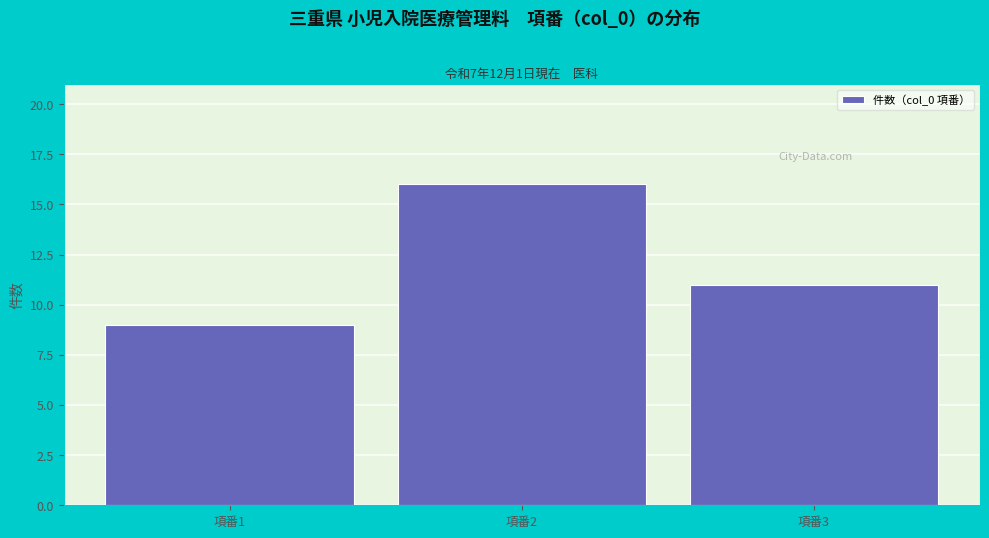

Reading left to right, list every bar in this chart as the range it spans on the x-axis followed by its height. The values are not printed on the chart, so give them approximately, as read against the axis.

0.5 to 1.5: 9
1.5 to 2.5: 16
2.5 to 3.5: 11